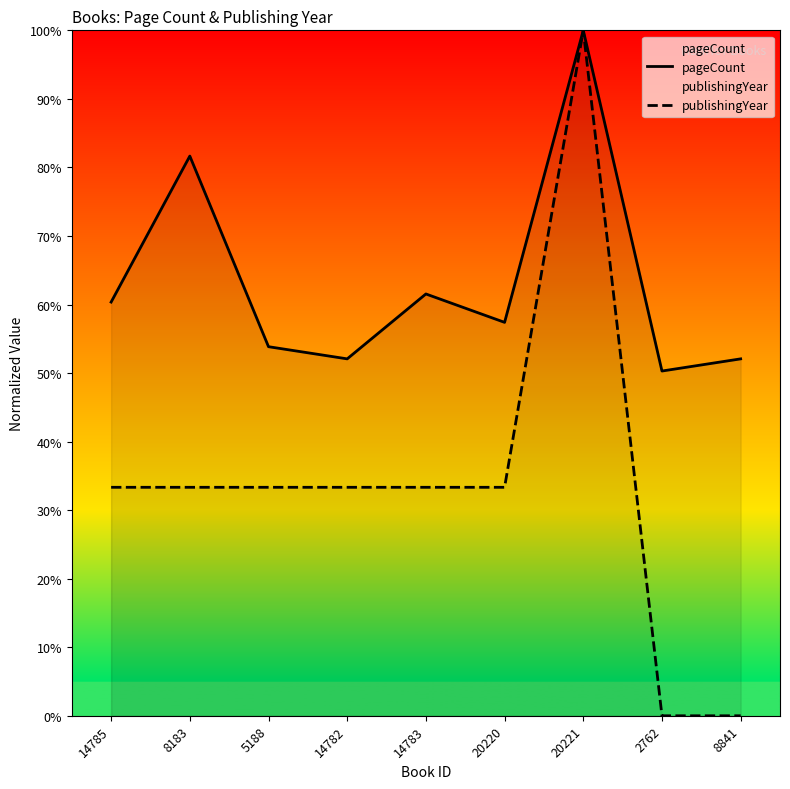

Reading left to right, list all the values displayed in this chart.

pageCount: 14785=60.4	8183=81.7	5188=53.8	14782=52.1	14783=61.5	20220=57.4	20221=100.0	2762=50.3	8841=52.1
publishingYear: 14785=33.3	8183=33.3	5188=33.3	14782=33.3	14783=33.3	20220=33.3	20221=100.0	2762=0.0	8841=0.0